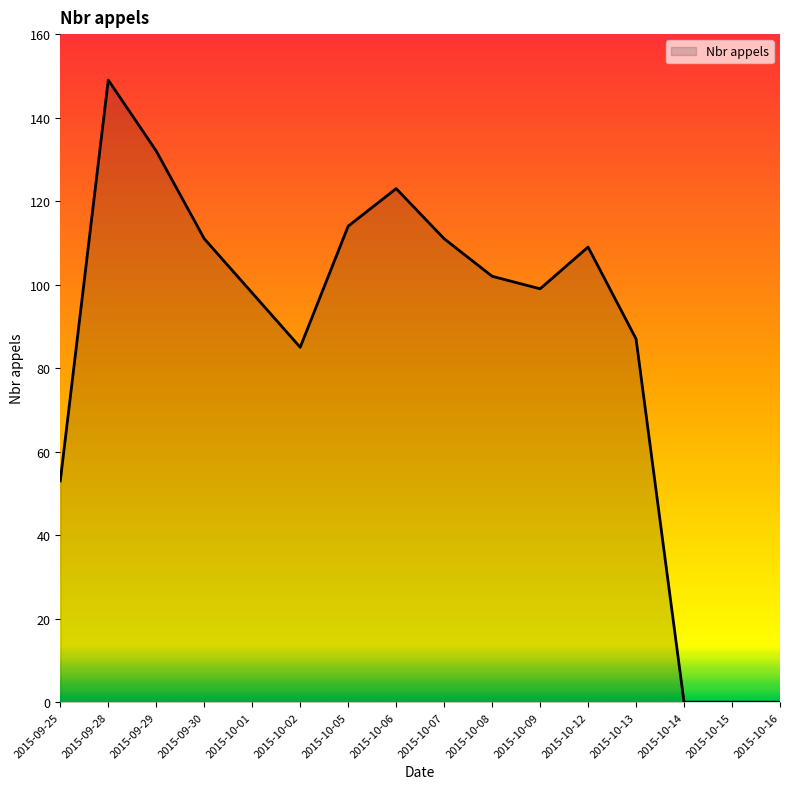

The value at 2015-10-01 is 98. True or false?

True